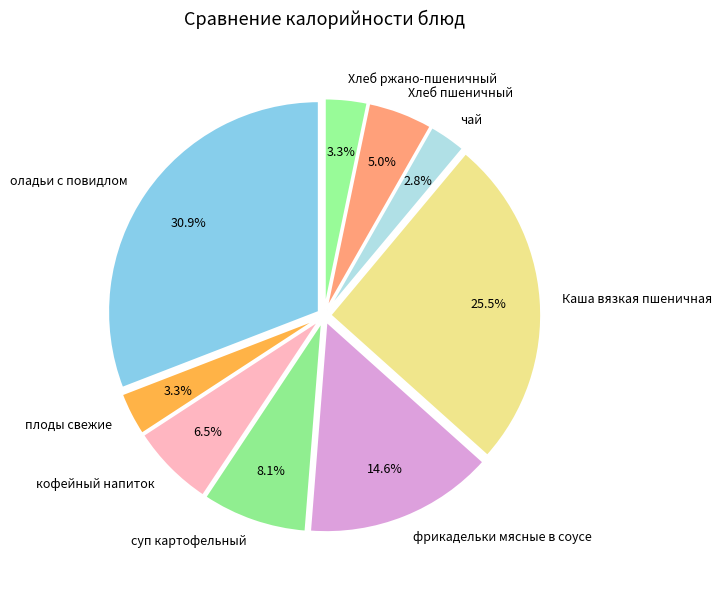

Does чай account for over 50% of the chart?

No